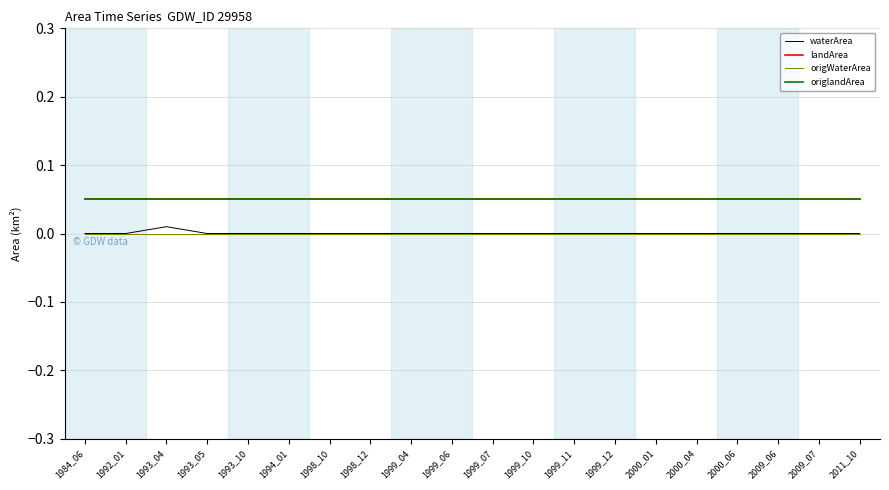

Which series has the widest spread of values?

waterArea